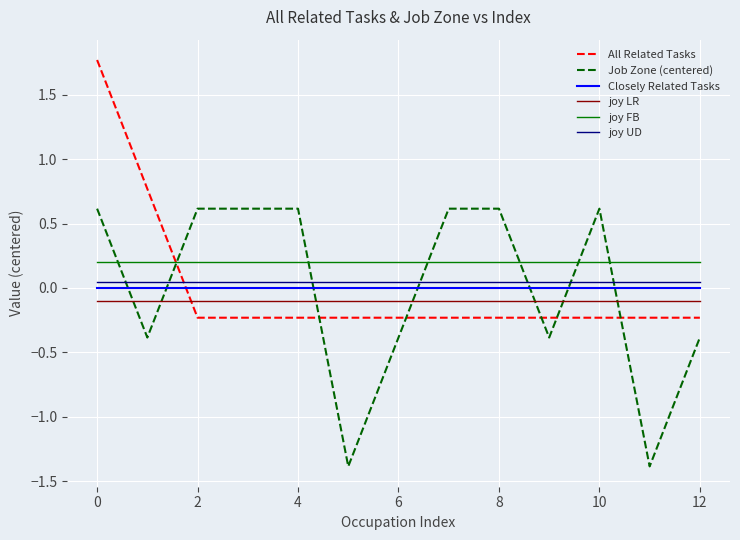

True or false: joy FB and Job Zone (centered) cross at least once.

True